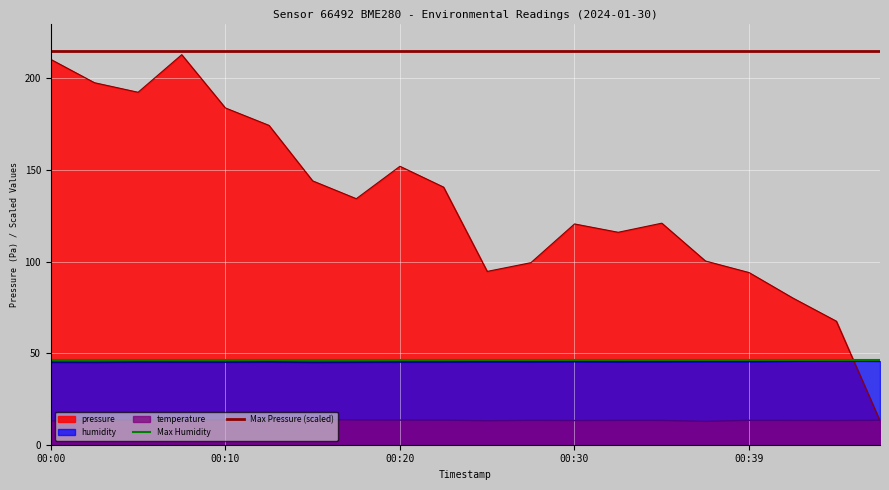

At which category does the chart reach its peak across all series?

00:00